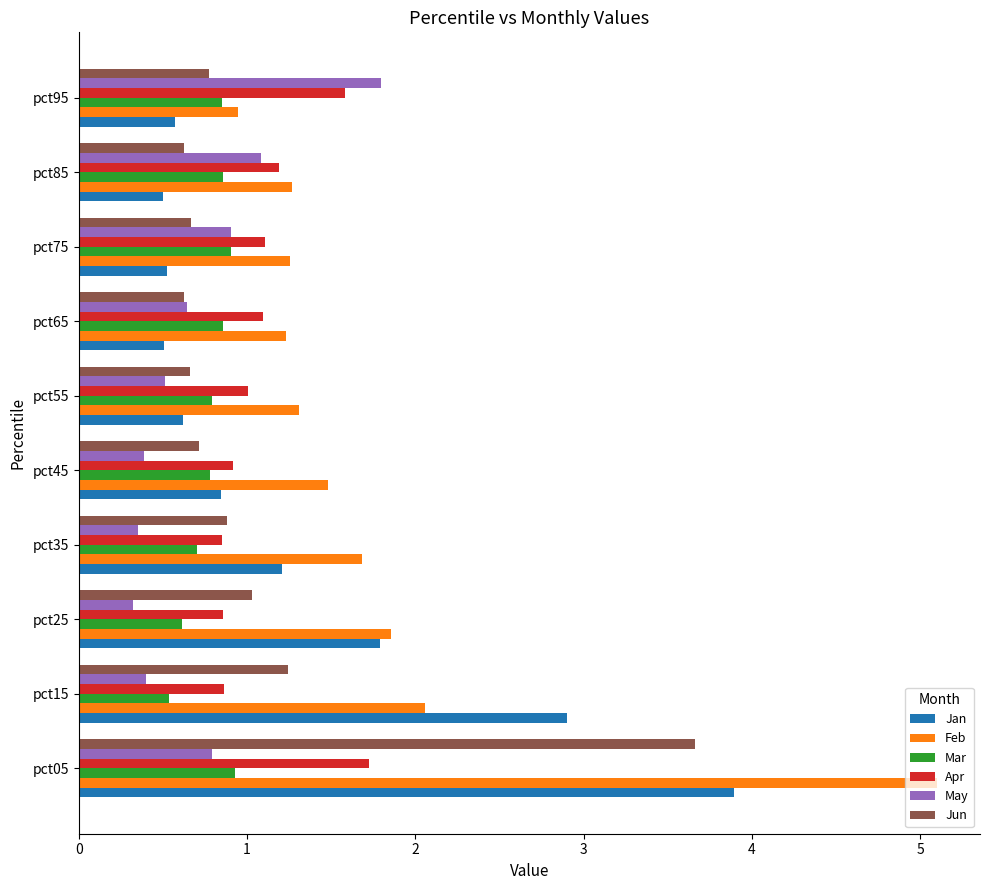

At which label does Feb reach its minimum?

pct95